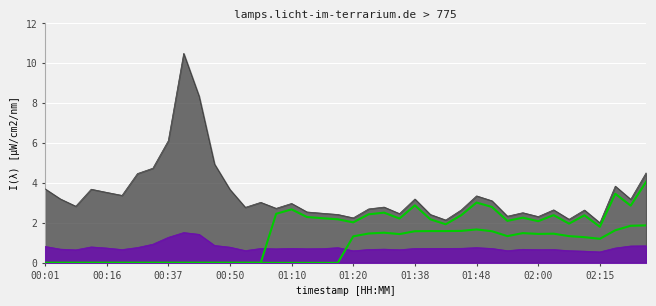

True or false: P2 (curve) has more than 0 points higher than both neighbors.

True